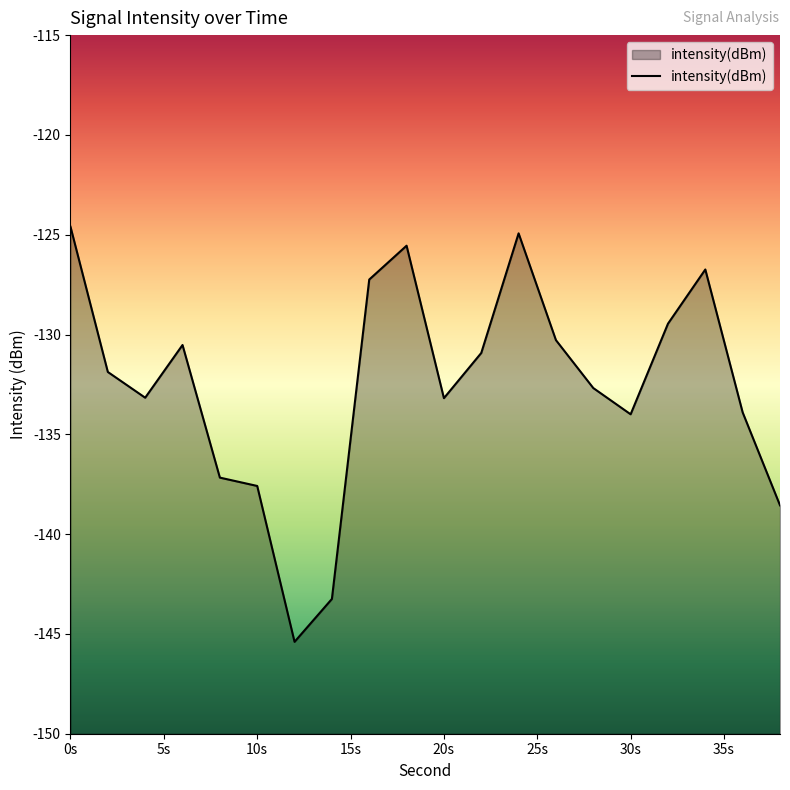

How many lines are shown in the chart?

1